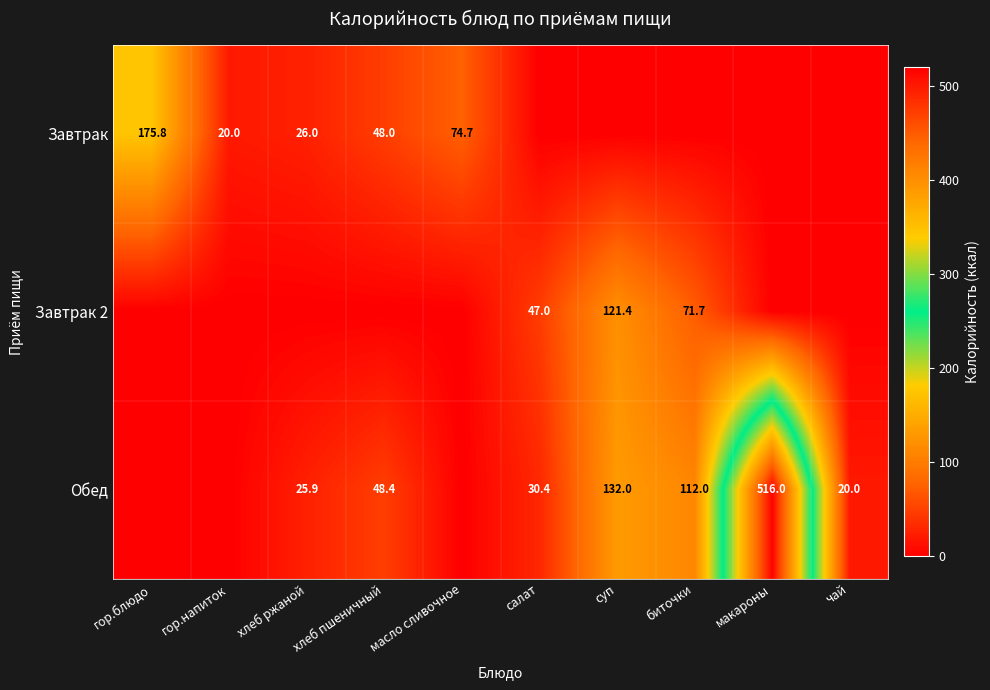

The value of Завтрак at масло сливочное is 129.9. True or false?

False